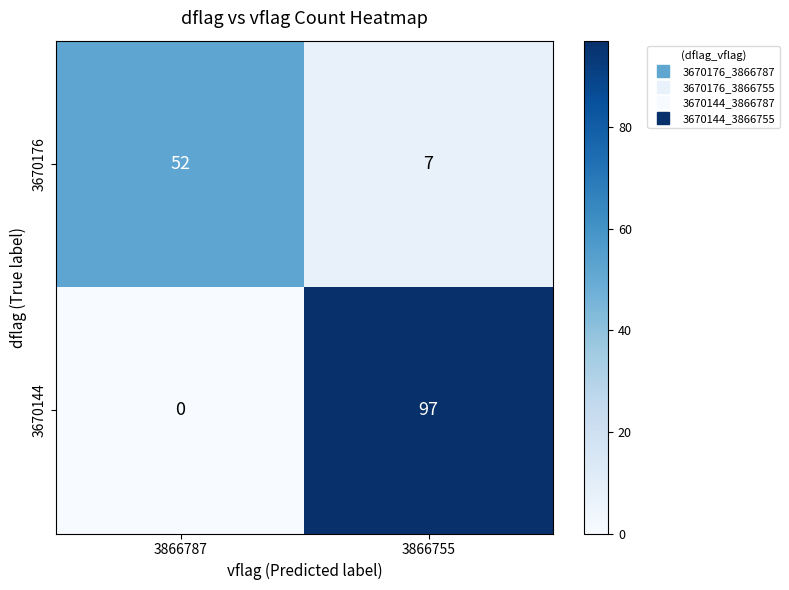

The 3670144 series shows 0 at 3866787. True or false?

True